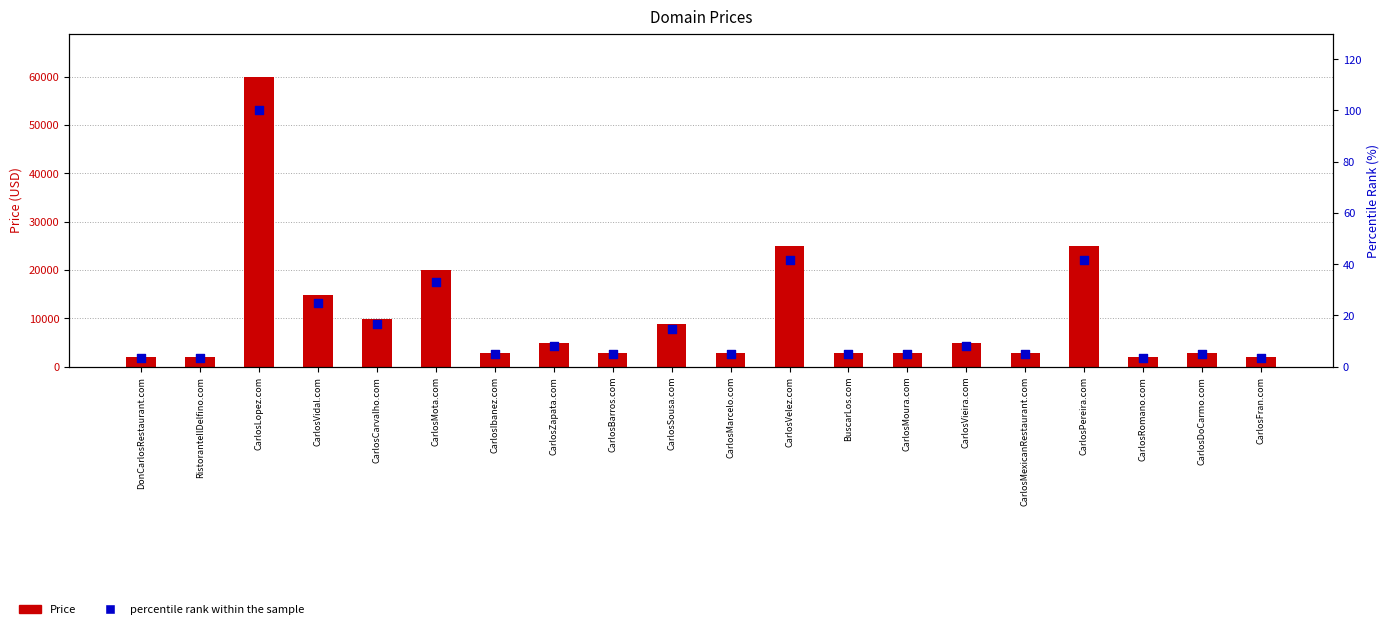

Which series reaches the minimum Y coordinate?

percentile rank within the sample